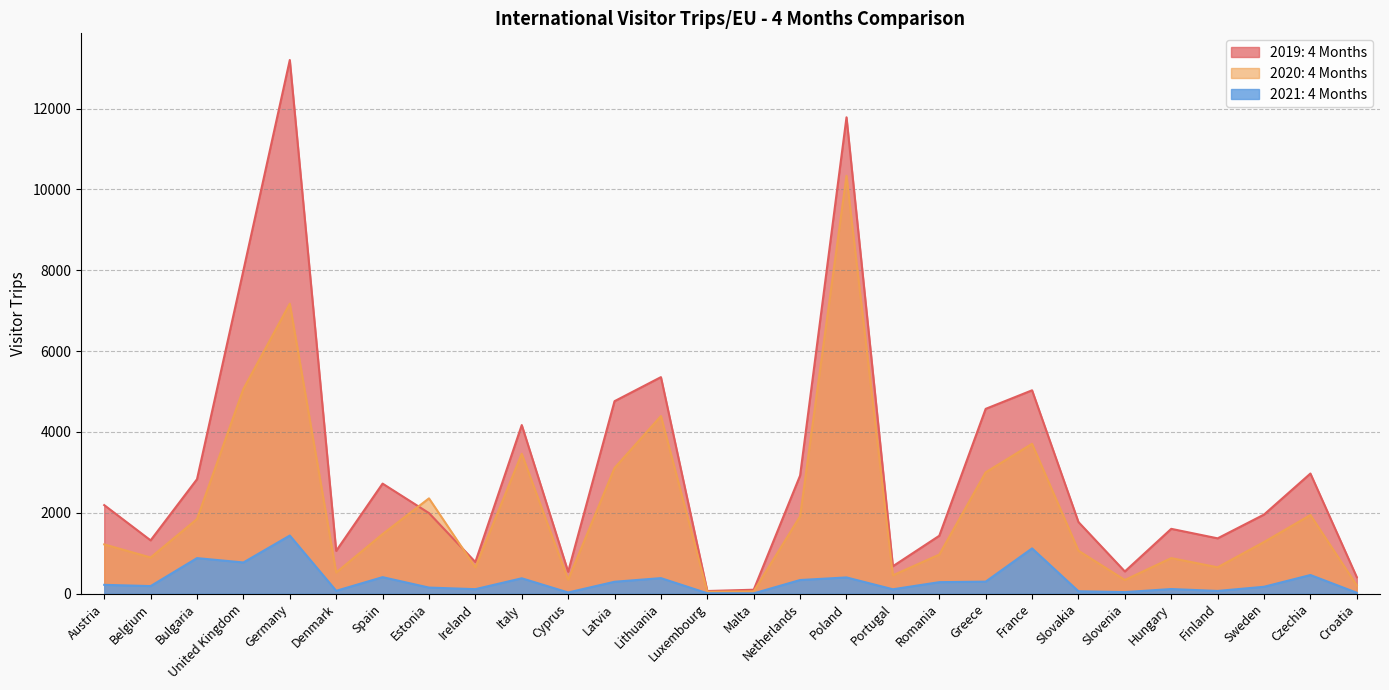

What is the label of the 21st point from the left?

France